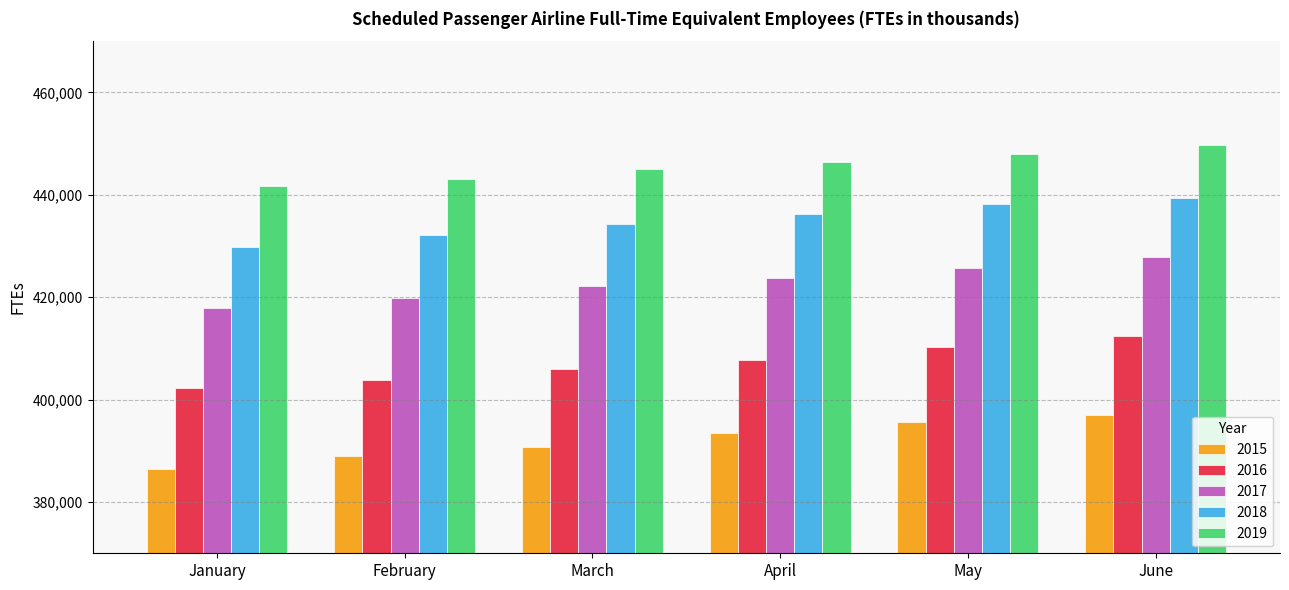

What is the sum of the 2017 values at February and March?

842040